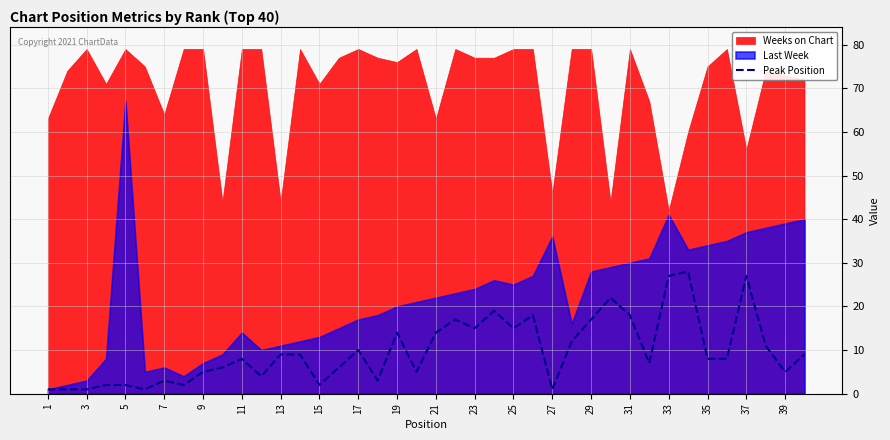

True or false: Peak Position has a value of 23 at 29.

False